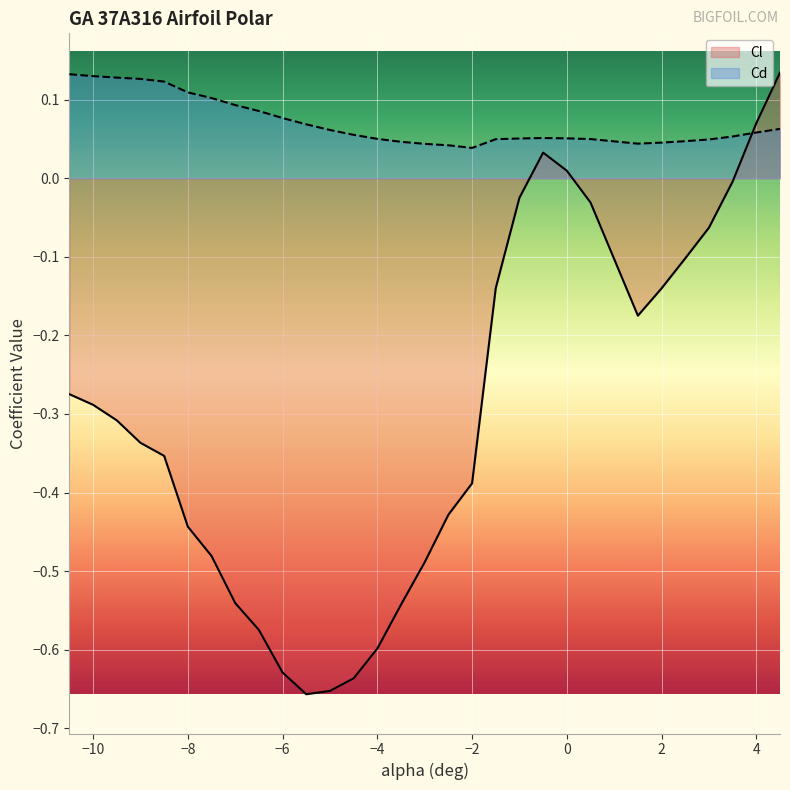

Where is Cl nearest to the value 0?

3.5